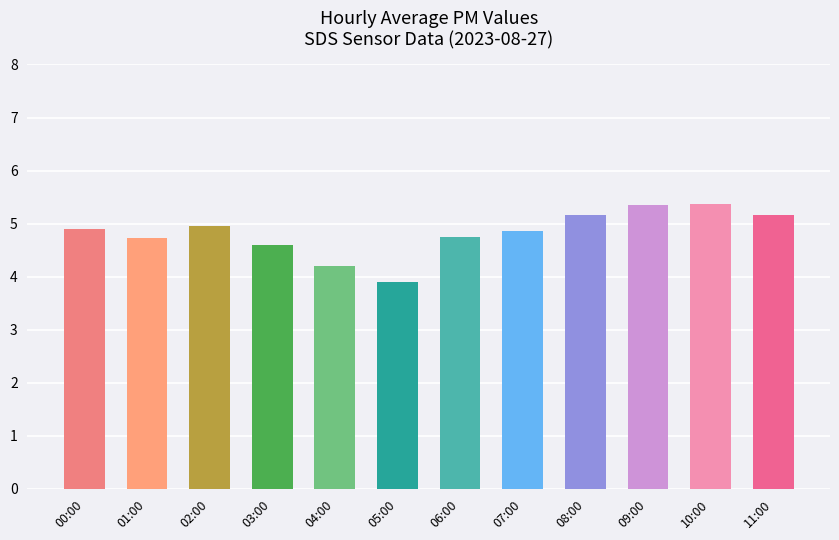

What is the value of the 3rd bar from the left?

5.0